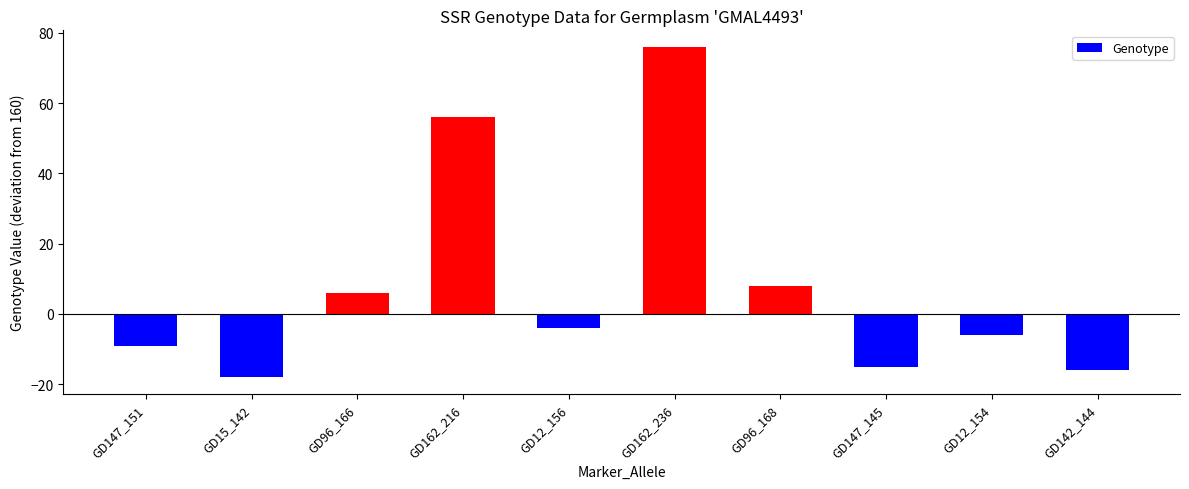

List the labels in order of value, largest first.

GD162_236, GD162_216, GD96_168, GD96_166, GD12_156, GD12_154, GD147_151, GD147_145, GD142_144, GD15_142